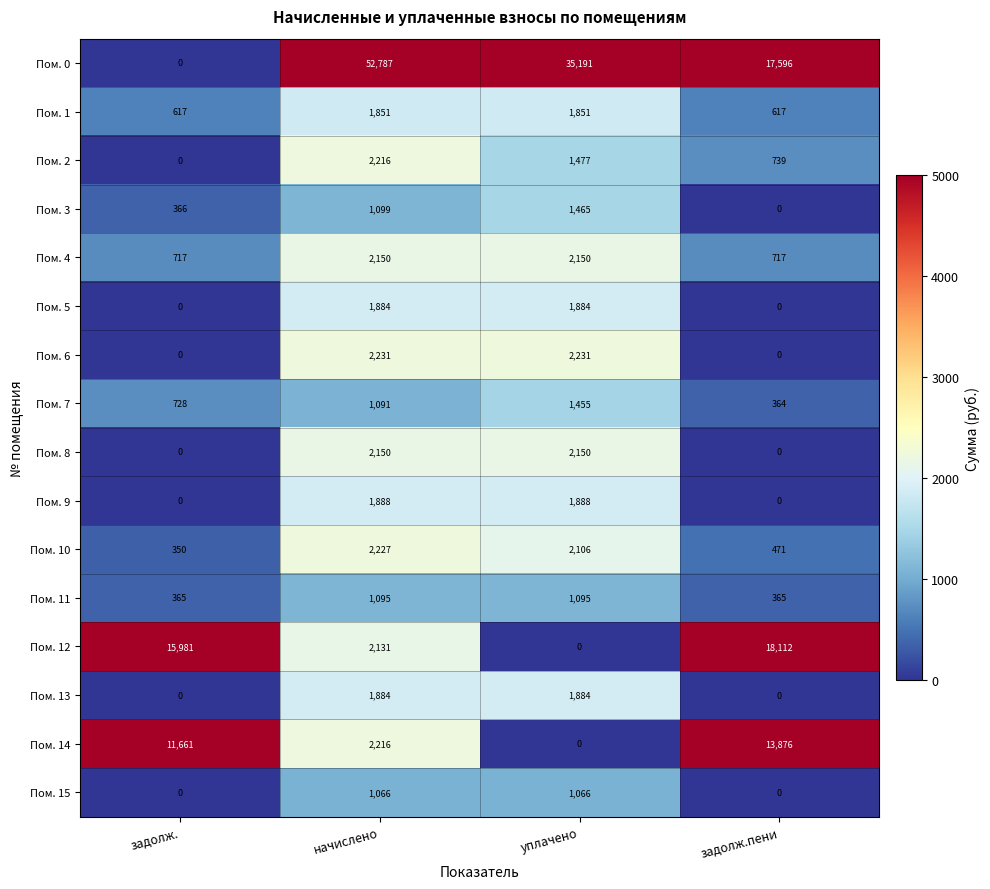

What is the difference between the maximum and second lowest values in the Пом. 10 series?

1756